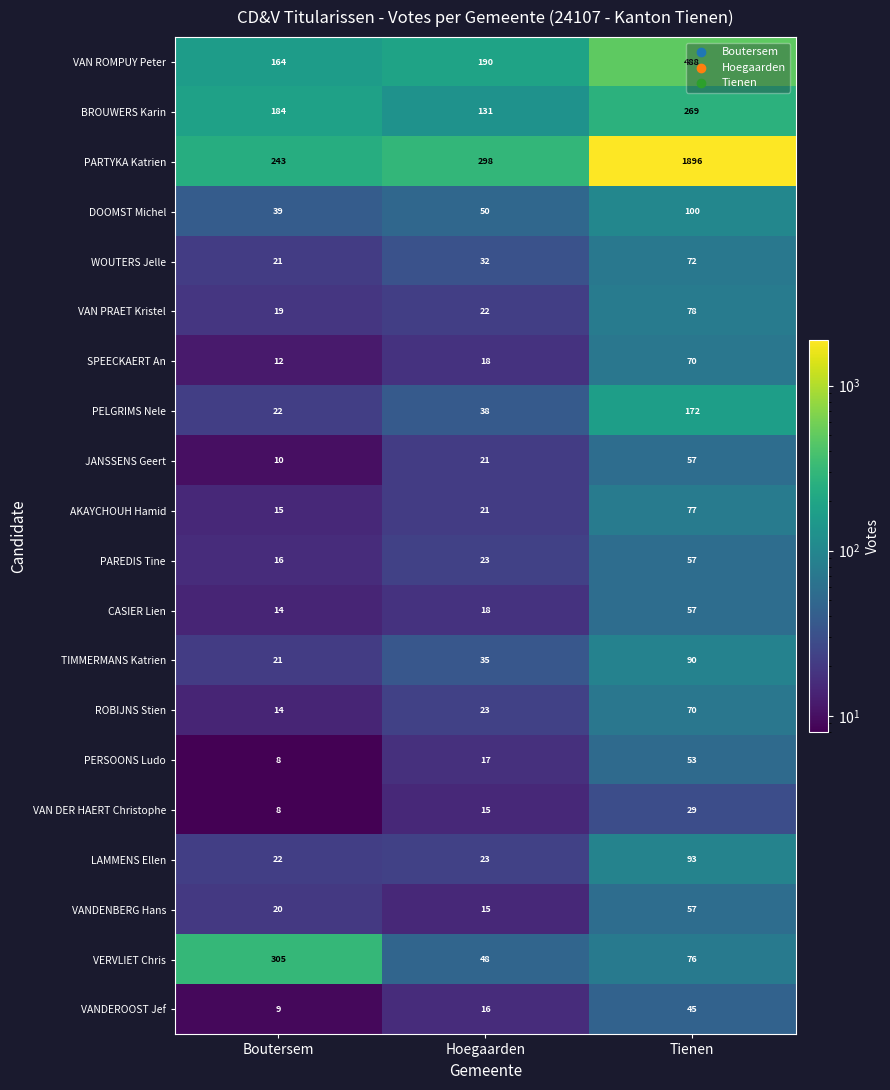

What is the total value across all series at Hoegaarden?

1054